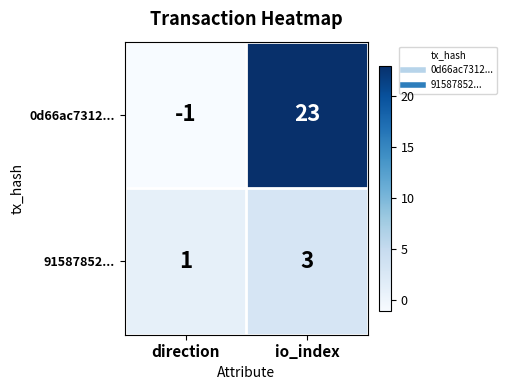

Rank the categories by 91587852... value from lowest to highest.

direction, io_index